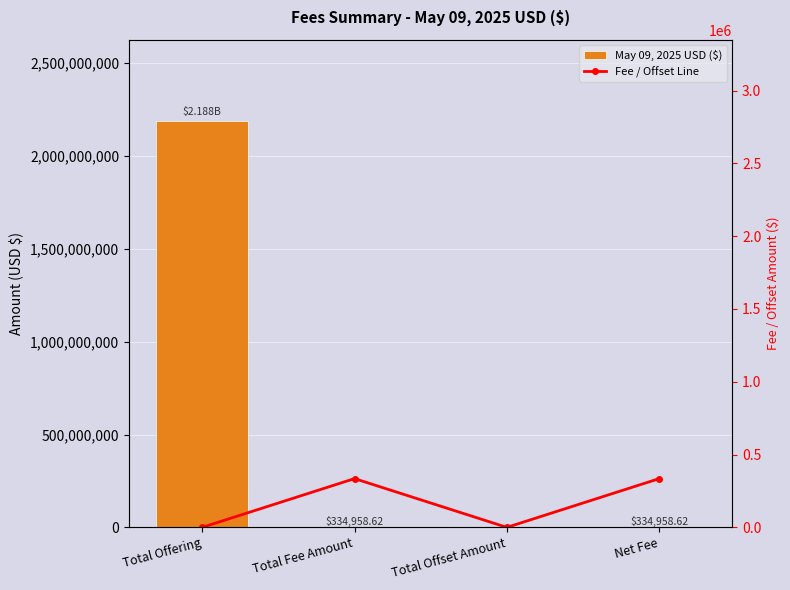

The value of May 09, 2025 USD ($) at Net Fee is 334958.6. True or false?

True